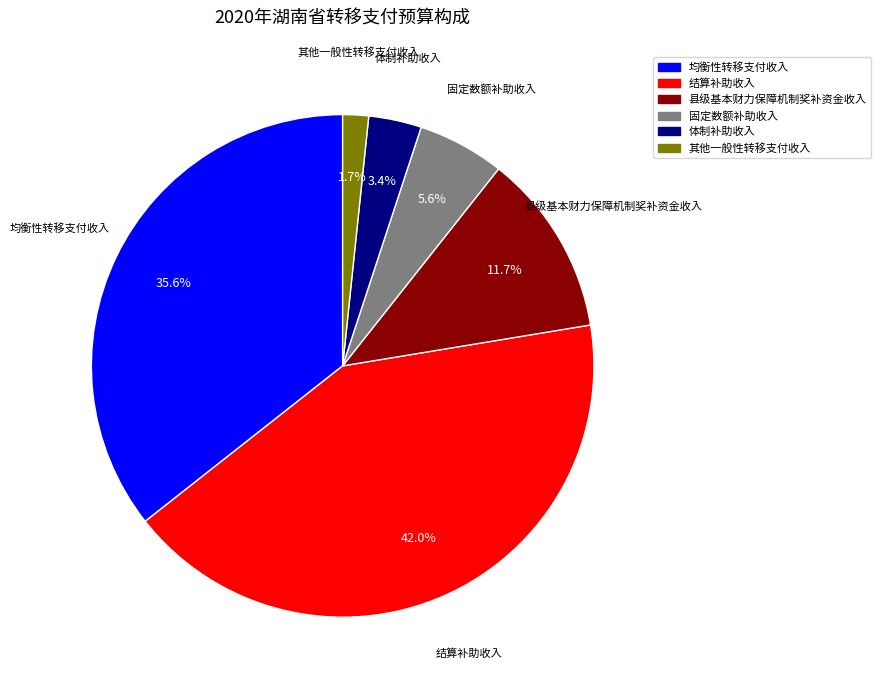

To the nearest percent, what portion does 结算补助收入 represent?

42%